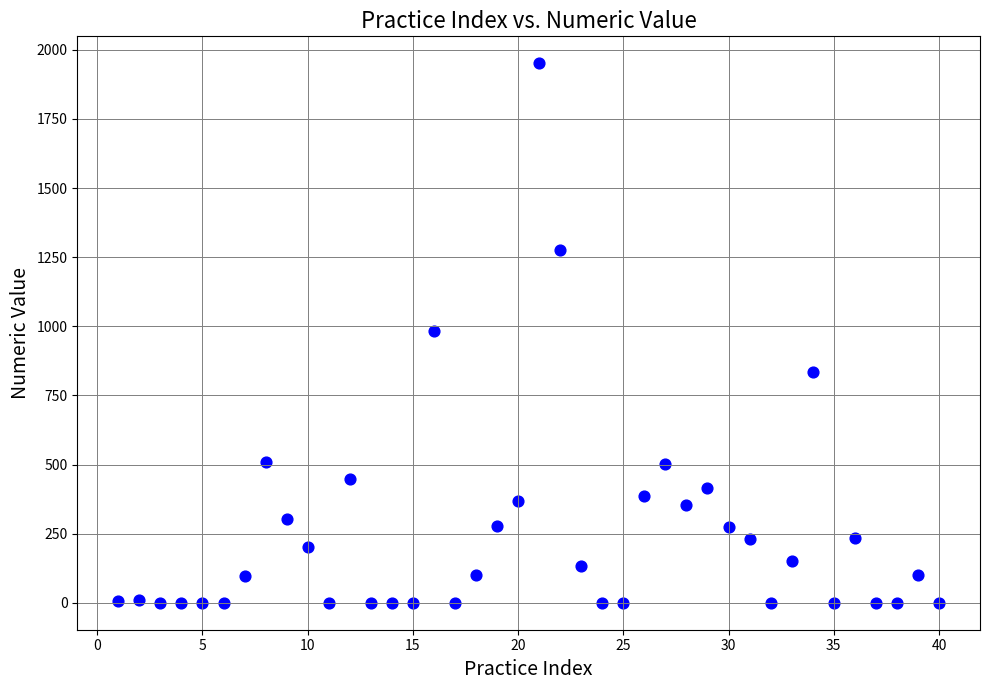

What is the range of X values (max minus min)?

39.0